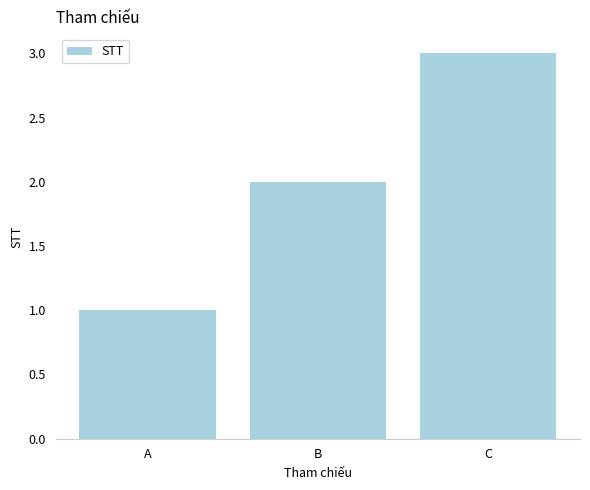

What is the value of the 1st bar from the left?

1